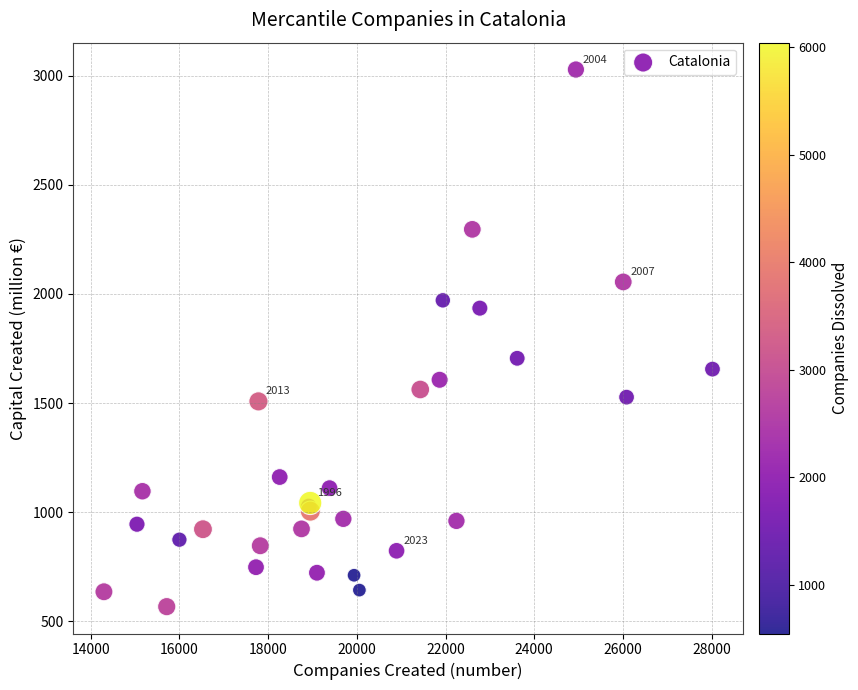

What Y value in the scatter plot is closest to 1797?

1705.3